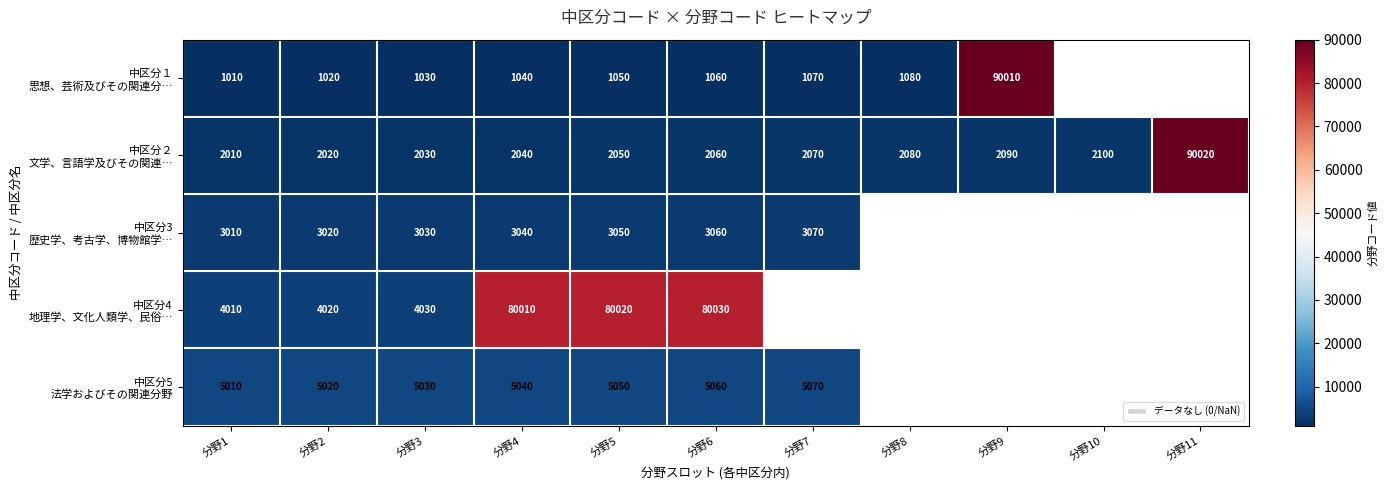

What is the spread (max minus min) of values at 分野4?

78970